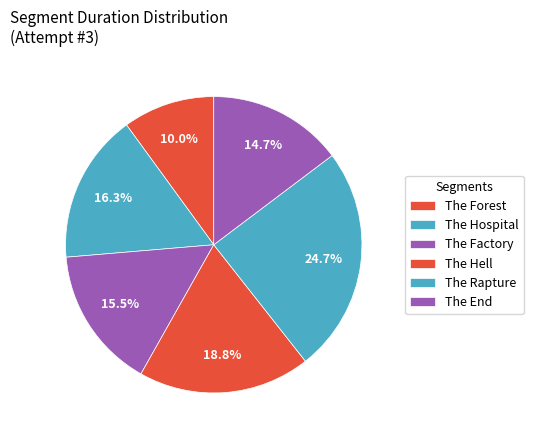

To the nearest percent, what percentage of the pie is The Rapture?

25%